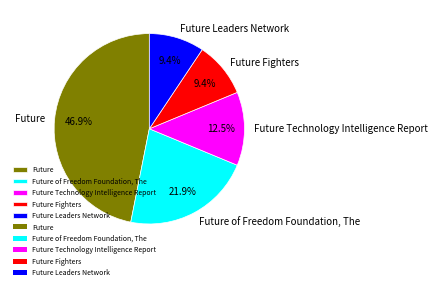

What percentage do Future Technology Intelligence Report and Future Fighters together represent?

21.9%